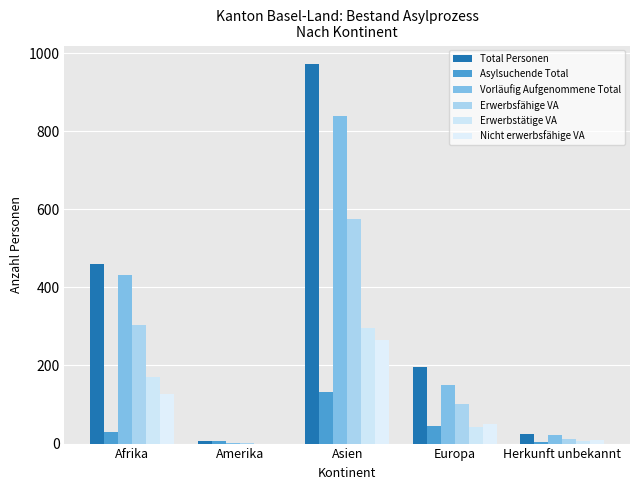

What is the approximate value of Erwerbsfähige VA at Amerika?

1